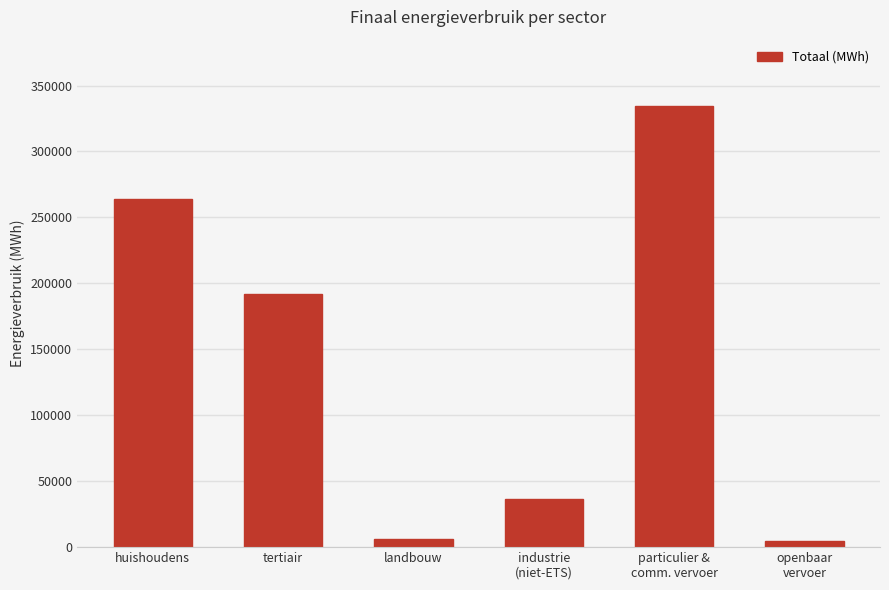

The value at tertiair is 52449.8. True or false?

False